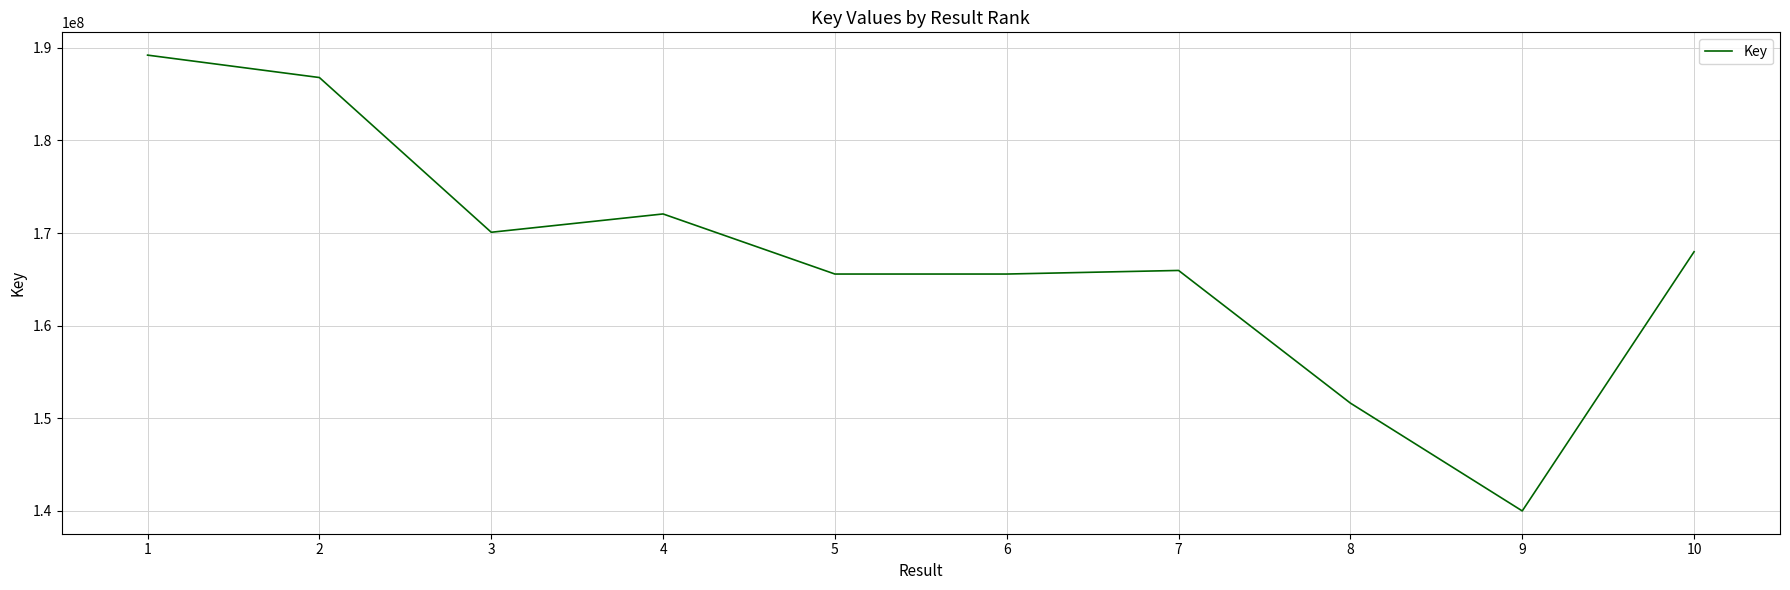

How many interior local peaks (higher than both neighbors) does the data have?

2